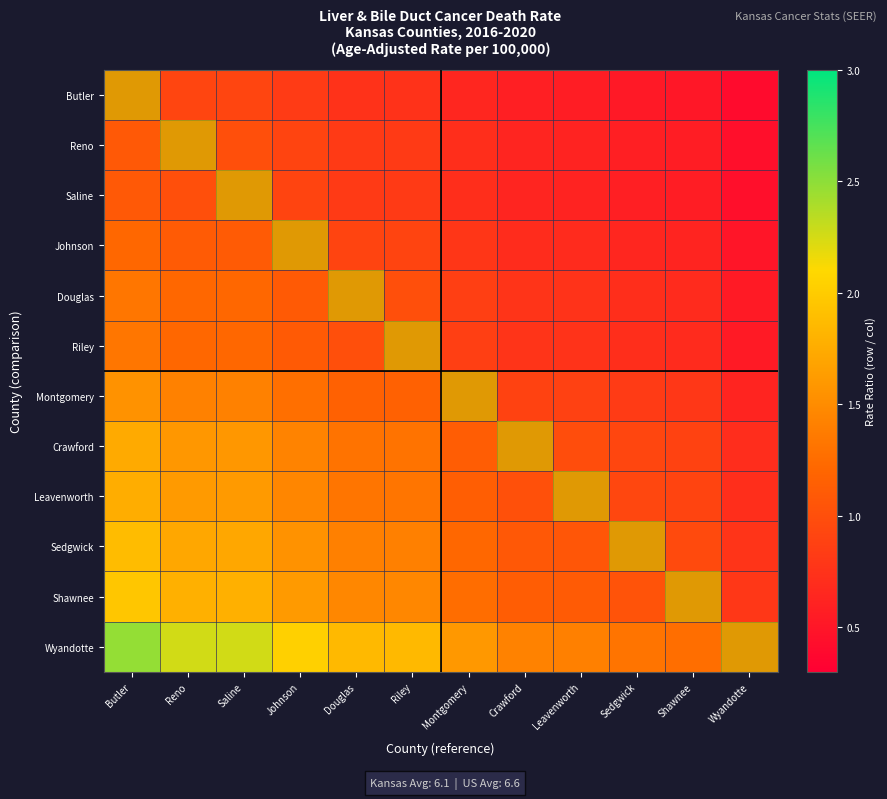

Reading right to left, list all the values displayed in this chart.

Butler: Wyandotte=0.4	Shawnee=0.5	Sedgwick=0.5	Leavenworth=0.6	Crawford=0.6	Montgomery=0.6	Riley=0.8	Douglas=0.8	Johnson=0.8	Saline=0.9	Reno=0.9	Butler=1.0
Reno: Wyandotte=0.4	Shawnee=0.6	Sedgwick=0.6	Leavenworth=0.6	Crawford=0.6	Montgomery=0.7	Riley=0.8	Douglas=0.8	Johnson=0.9	Saline=1.0	Reno=1.0	Butler=1.1
Saline: Wyandotte=0.4	Shawnee=0.6	Sedgwick=0.6	Leavenworth=0.6	Crawford=0.6	Montgomery=0.7	Riley=0.8	Douglas=0.8	Johnson=0.9	Saline=1.0	Reno=1.0	Butler=1.1
Johnson: Wyandotte=0.5	Shawnee=0.6	Sedgwick=0.6	Leavenworth=0.7	Crawford=0.7	Montgomery=0.8	Riley=0.9	Douglas=0.9	Johnson=1.0	Saline=1.1	Reno=1.1	Butler=1.2
Douglas: Wyandotte=0.5	Shawnee=0.7	Sedgwick=0.7	Leavenworth=0.8	Crawford=0.8	Montgomery=0.9	Riley=1.0	Douglas=1.0	Johnson=1.1	Saline=1.2	Reno=1.2	Butler=1.3
Riley: Wyandotte=0.5	Shawnee=0.7	Sedgwick=0.7	Leavenworth=0.8	Crawford=0.8	Montgomery=0.9	Riley=1.0	Douglas=1.0	Johnson=1.1	Saline=1.2	Reno=1.2	Butler=1.3
Montgomery: Wyandotte=0.6	Shawnee=0.8	Sedgwick=0.8	Leavenworth=0.9	Crawford=0.9	Montgomery=1.0	Riley=1.2	Douglas=1.2	Johnson=1.3	Saline=1.4	Reno=1.4	Butler=1.5
Crawford: Wyandotte=0.7	Shawnee=0.9	Sedgwick=0.9	Leavenworth=1.0	Crawford=1.0	Montgomery=1.1	Riley=1.3	Douglas=1.3	Johnson=1.4	Saline=1.6	Reno=1.6	Butler=1.7
Leavenworth: Wyandotte=0.7	Shawnee=0.9	Sedgwick=0.9	Leavenworth=1.0	Crawford=1.0	Montgomery=1.1	Riley=1.3	Douglas=1.3	Johnson=1.5	Saline=1.6	Reno=1.6	Butler=1.8
Sedgwick: Wyandotte=0.8	Shawnee=1.0	Sedgwick=1.0	Leavenworth=1.1	Crawford=1.1	Montgomery=1.2	Riley=1.4	Douglas=1.4	Johnson=1.5	Saline=1.7	Reno=1.7	Butler=1.9
Shawnee: Wyandotte=0.8	Shawnee=1.0	Sedgwick=1.0	Leavenworth=1.1	Crawford=1.1	Montgomery=1.3	Riley=1.5	Douglas=1.5	Johnson=1.6	Saline=1.8	Reno=1.8	Butler=2.0
Wyandotte: Wyandotte=1.0	Shawnee=1.3	Sedgwick=1.3	Leavenworth=1.4	Crawford=1.4	Montgomery=1.6	Riley=1.9	Douglas=1.9	Johnson=2.0	Saline=2.3	Reno=2.3	Butler=2.5